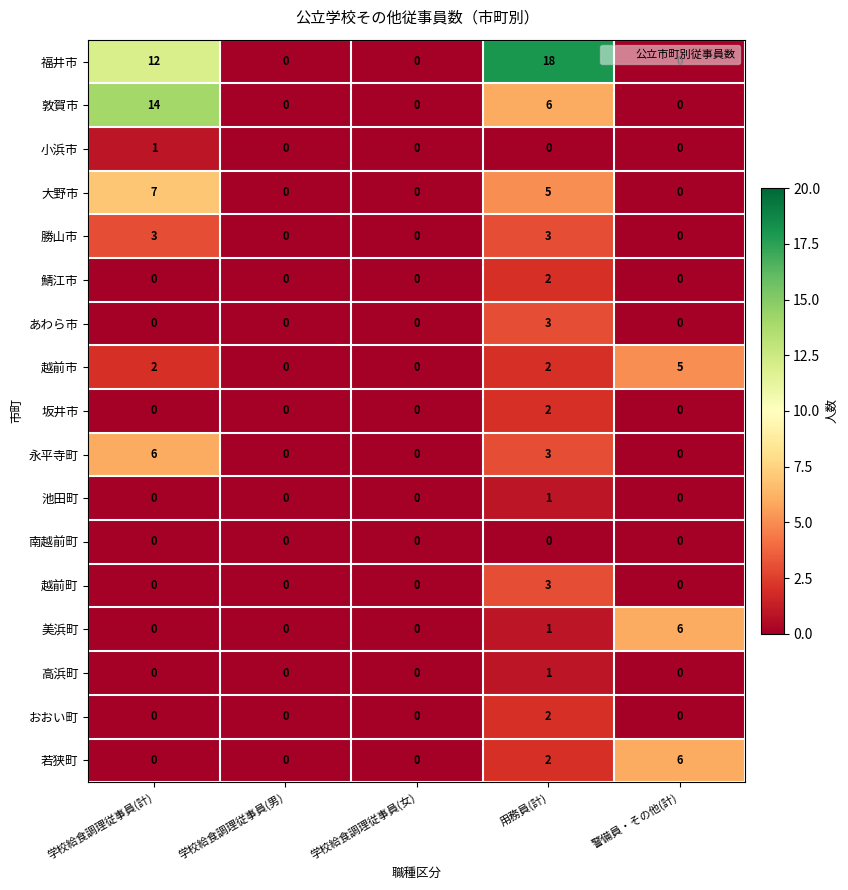

What is the sum of all 勝山市 values?

6